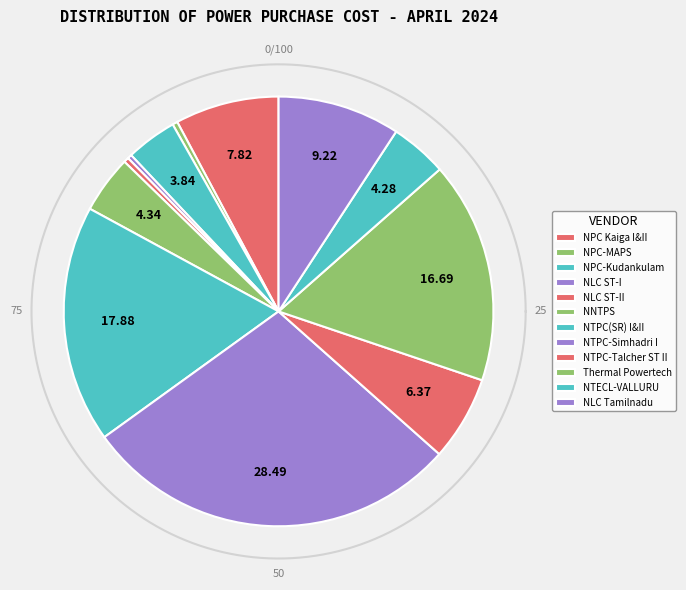

What is the smallest slice in the pie chart?

NLC ST-I